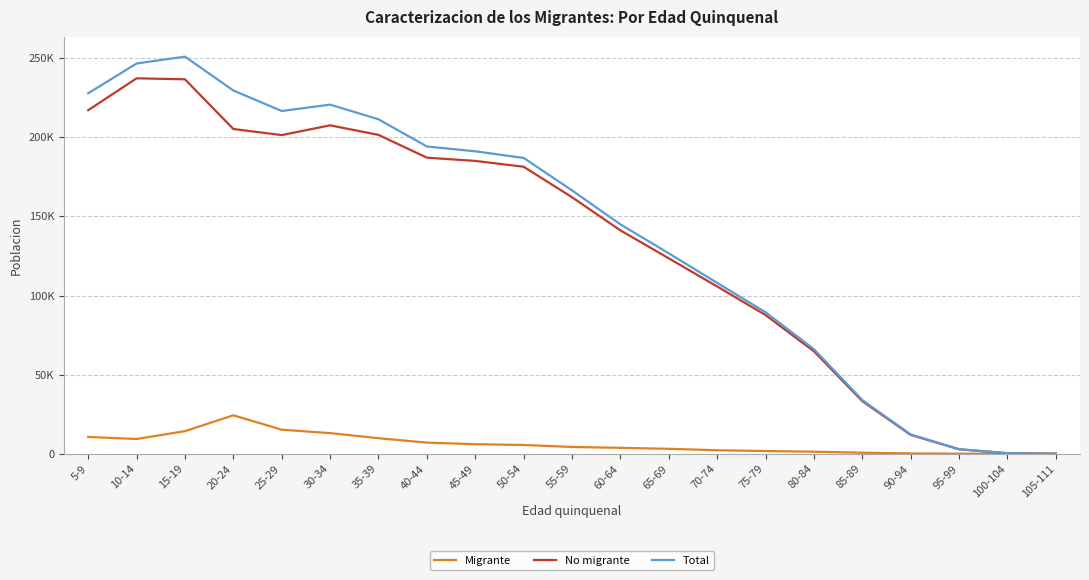

What is the average value of the Total series?

139353